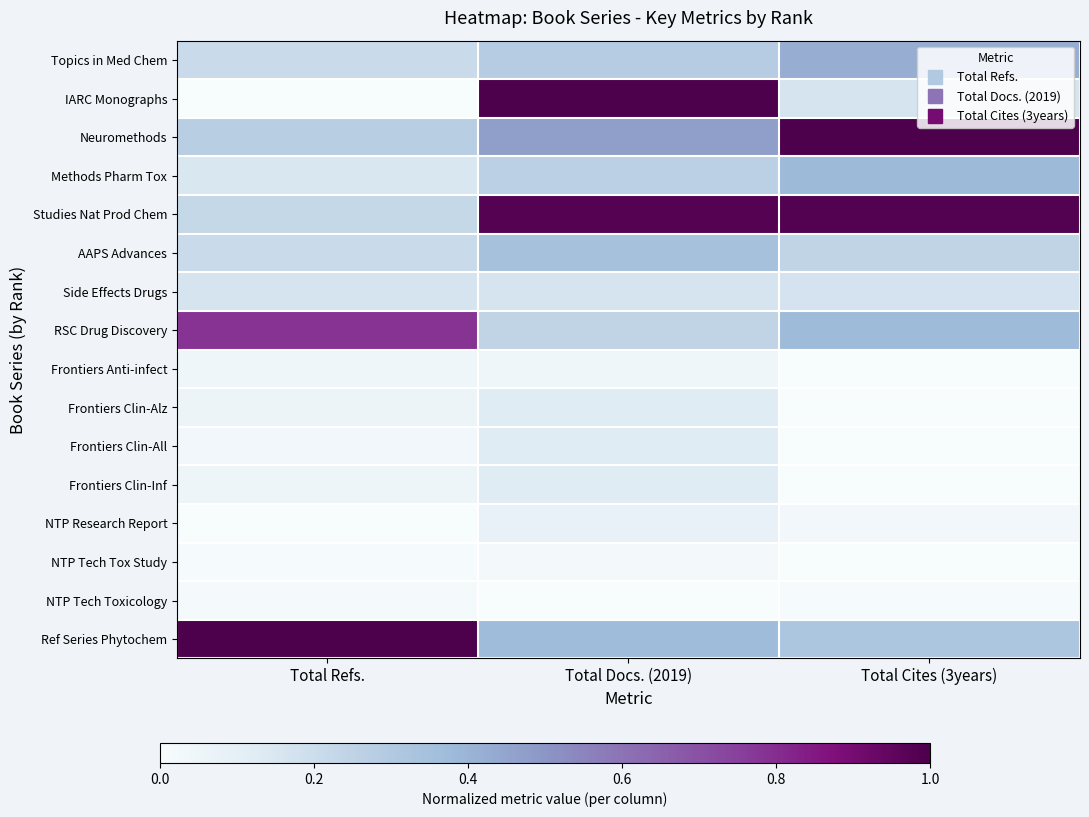

What is the total value across all series at Total Refs.?

3.2